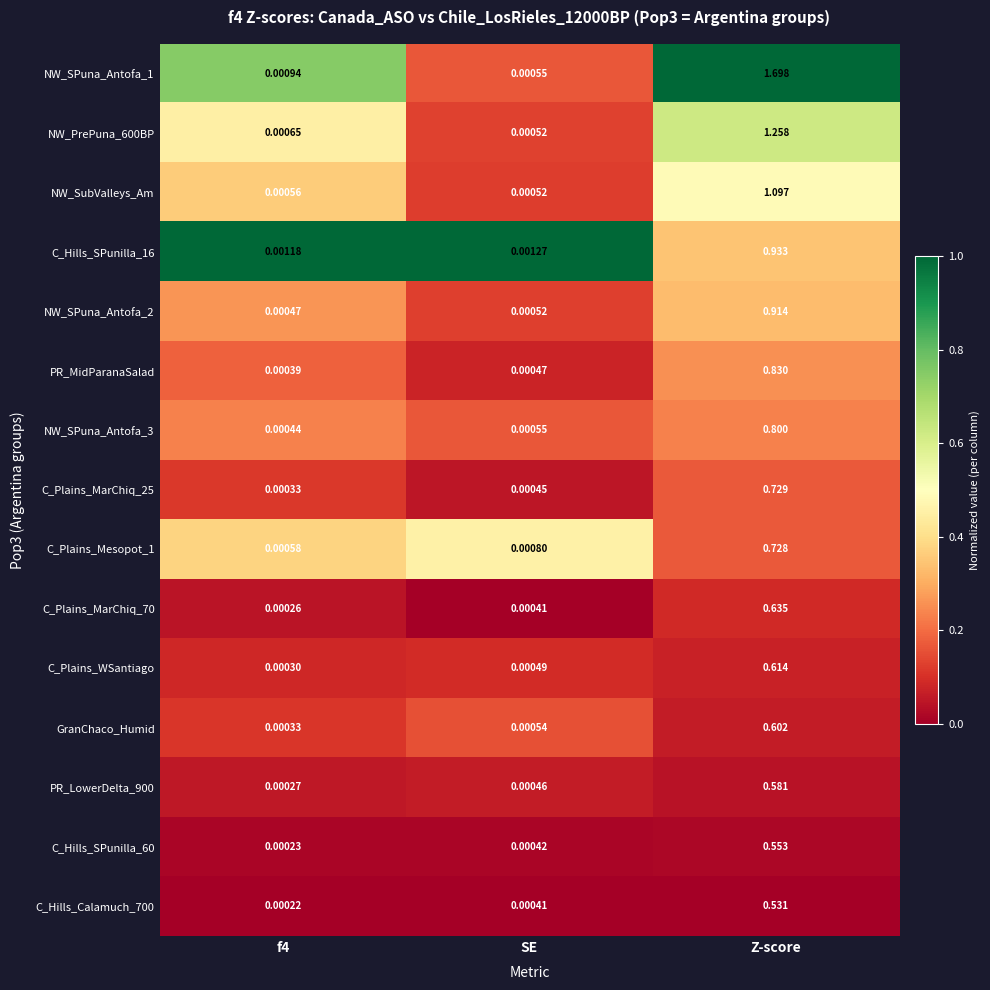

Is the value of PR_LowerDelta_900 at Z-score greater than the value of C_Plains_Mesopot_1 at SE?

Yes